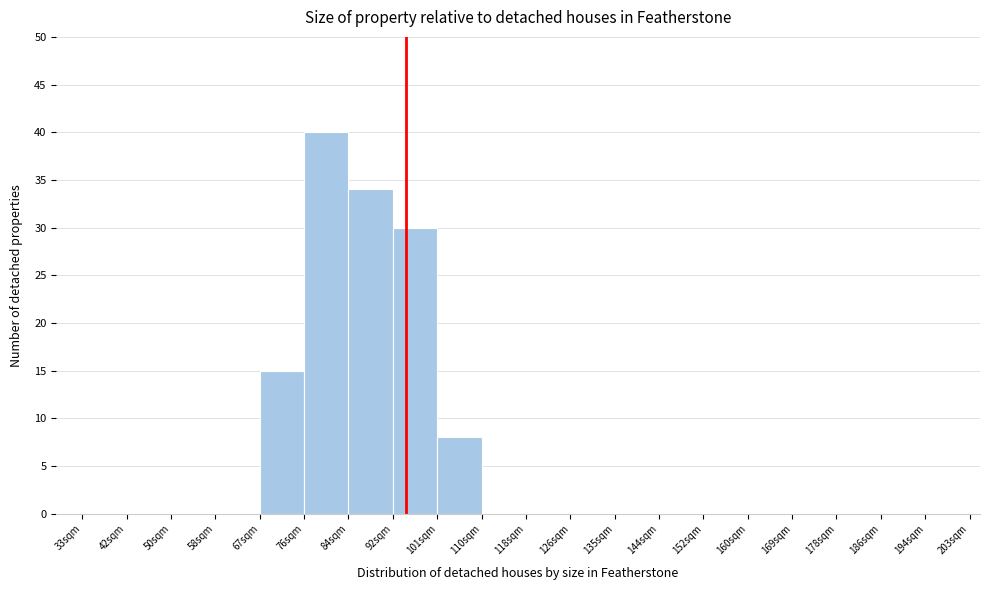

Reading left to right, transcribe this chart: for each bar, give the range it covers on the x-axis and its height. Neither the bar edges nor the heights are printed on the chart, so give them approximately, as read against the axes.

33.0 to 41.5: 0
41.5 to 50.0: 0
50.0 to 58.5: 0
58.5 to 67.0: 0
67.0 to 75.5: 15
75.5 to 84.0: 40
84.0 to 92.5: 34
92.5 to 101.0: 30
101.0 to 109.5: 8
109.5 to 118.0: 0
118.0 to 126.5: 0
126.5 to 135.0: 0
135.0 to 143.5: 0
143.5 to 152.0: 0
152.0 to 160.5: 0
160.5 to 169.0: 0
169.0 to 177.5: 0
177.5 to 186.0: 0
186.0 to 194.5: 0
194.5 to 203.0: 0